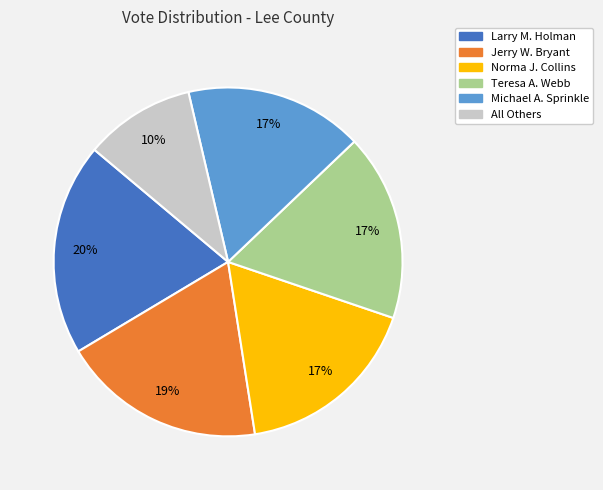

To the nearest percent, what percentage of the pie is Norma J. Collins?

17%